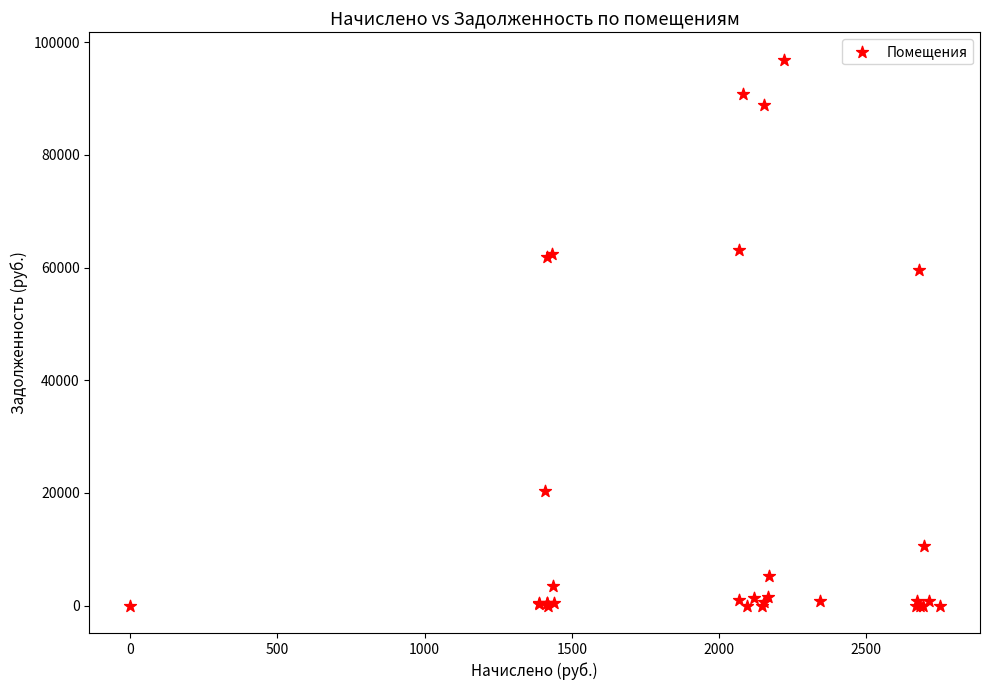

What Y value in the scatter plot is closest to 48449?

59492.1